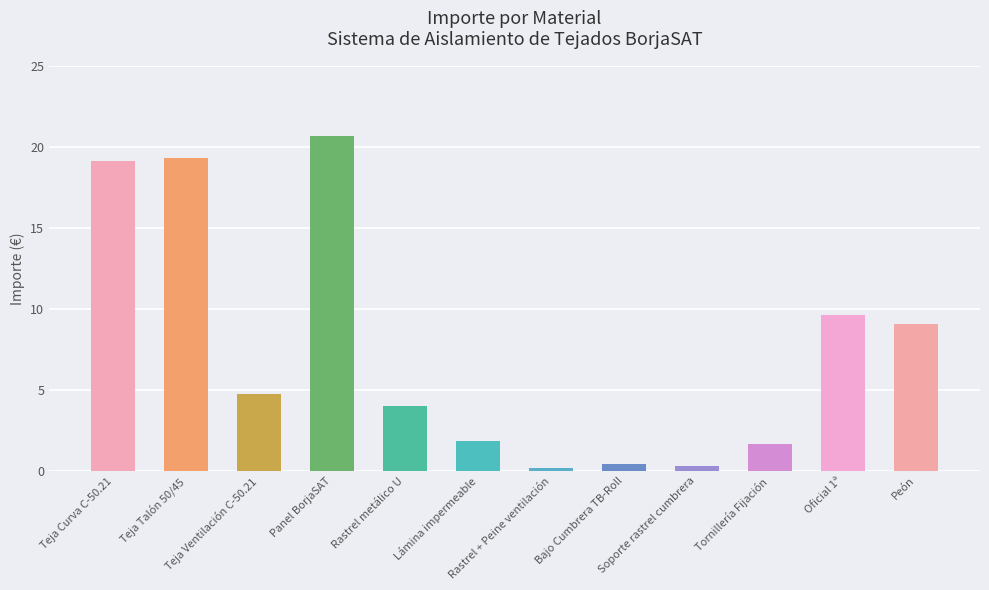

How many bars are there in total?

12